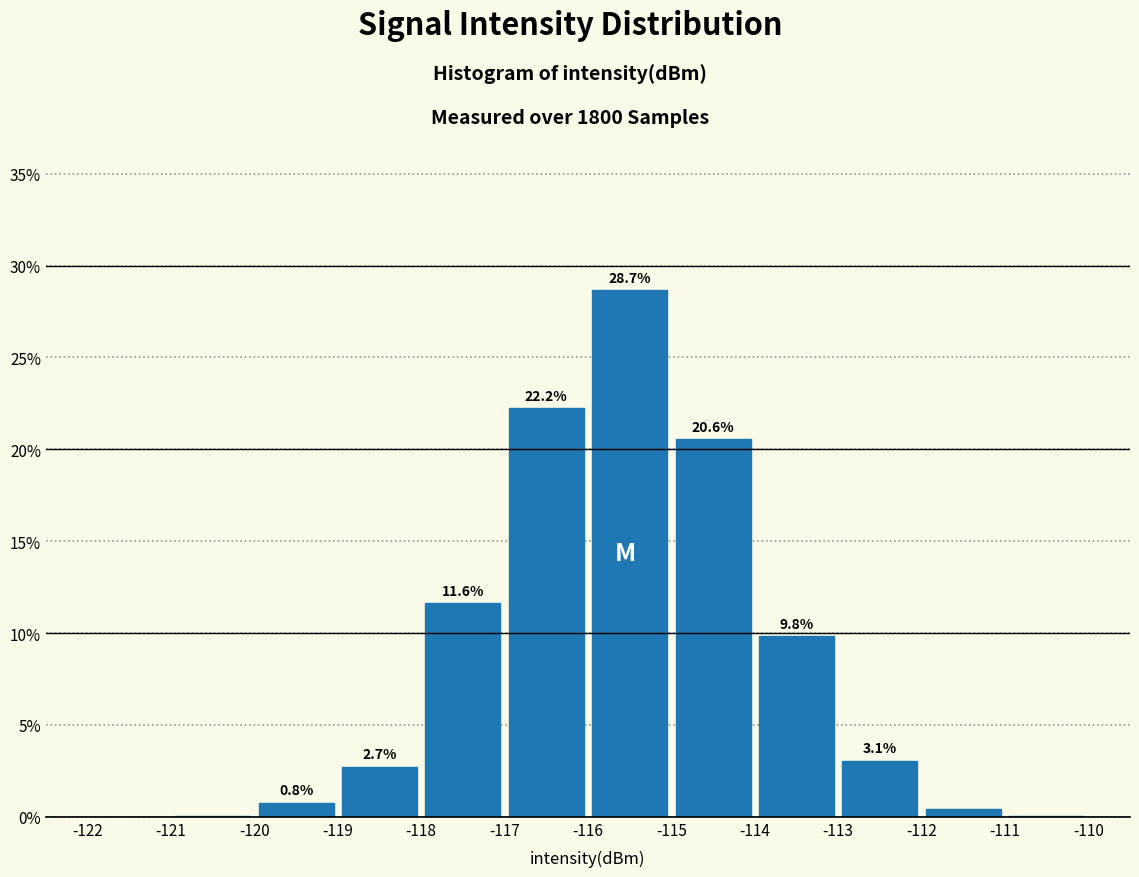

Which range on the x-axis has the tallest bar?

-116 to -115